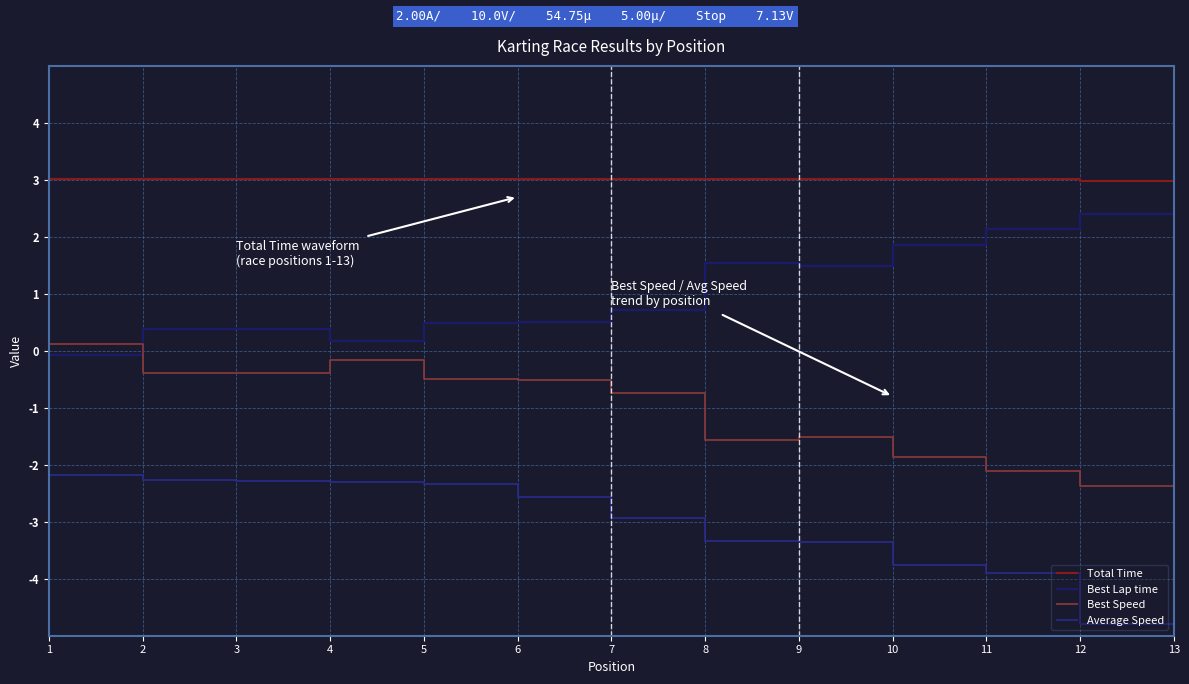

True or false: Best Speed and Average Speed intersect in this chart.

False